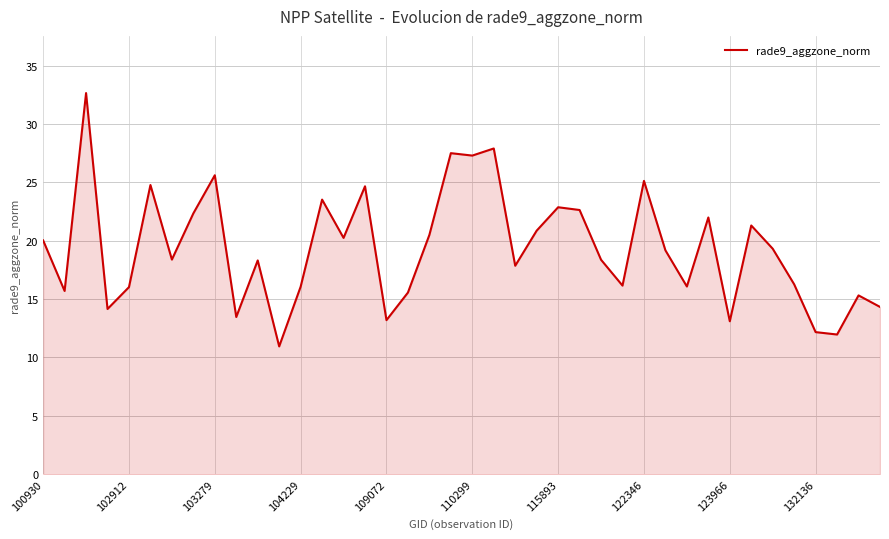

What is the minimum value shown in the chart?

10.9